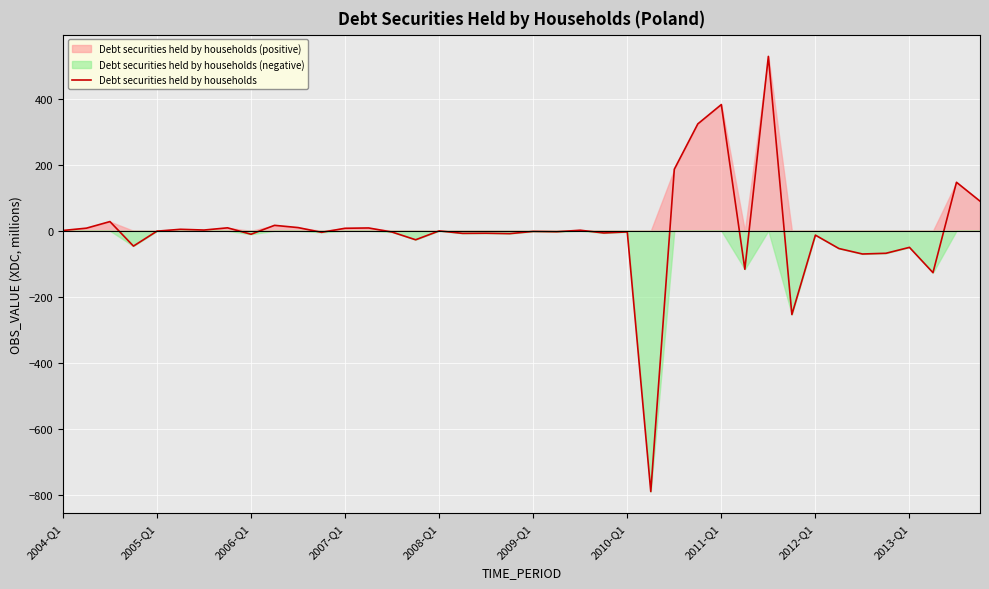

What is the maximum value for Debt securities held by households?

527.6